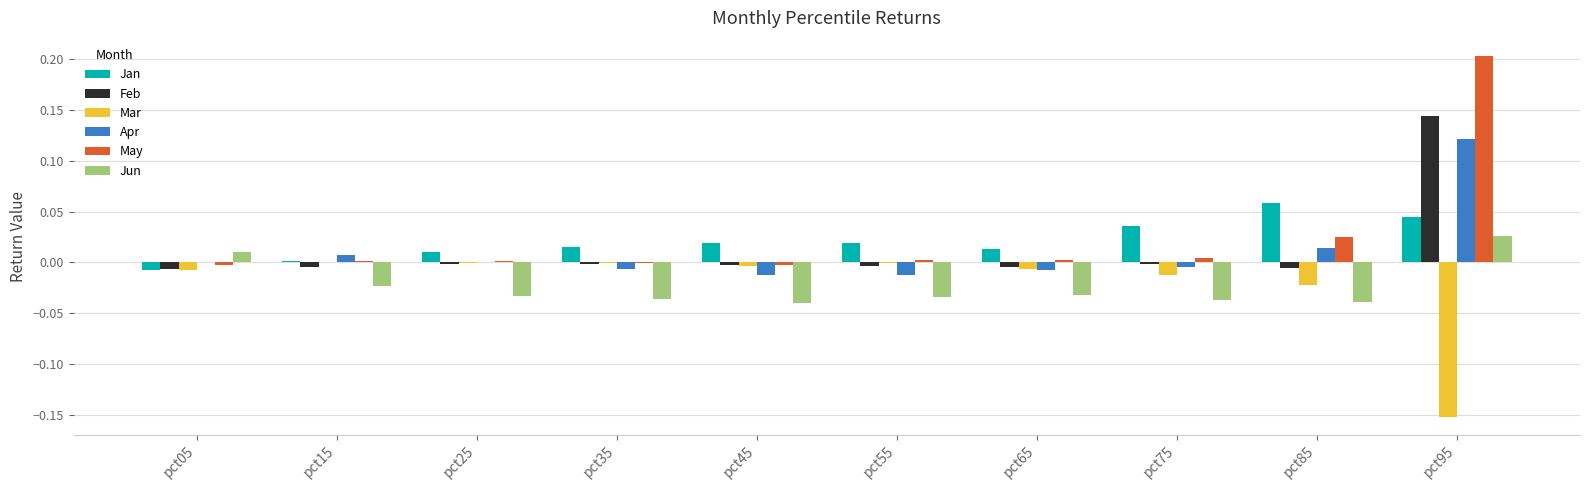

Count the number of categories in the chart.

10